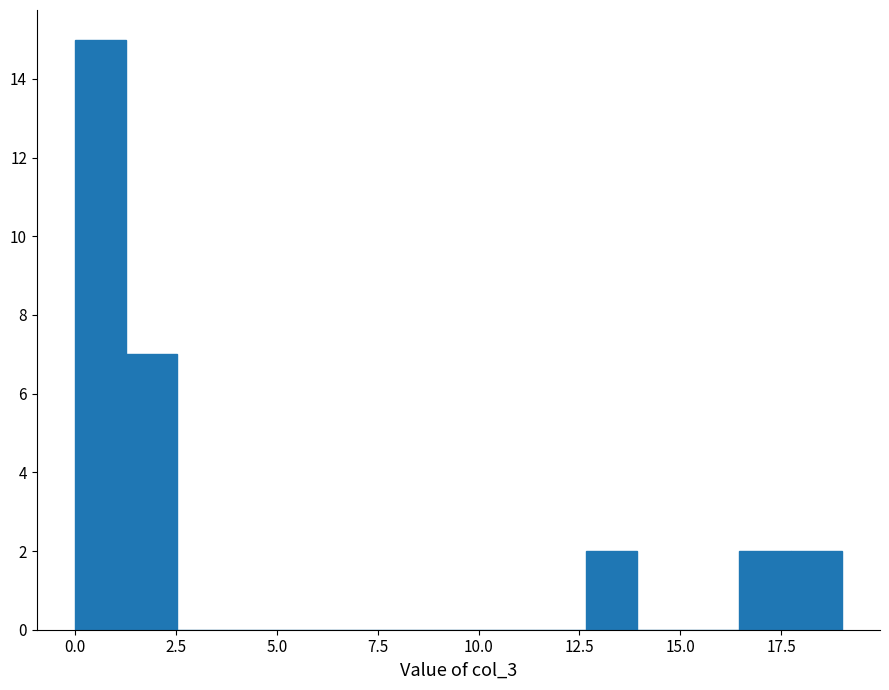

Read against the x-axis, roughly where is the centre of the tallest bar?

0.5